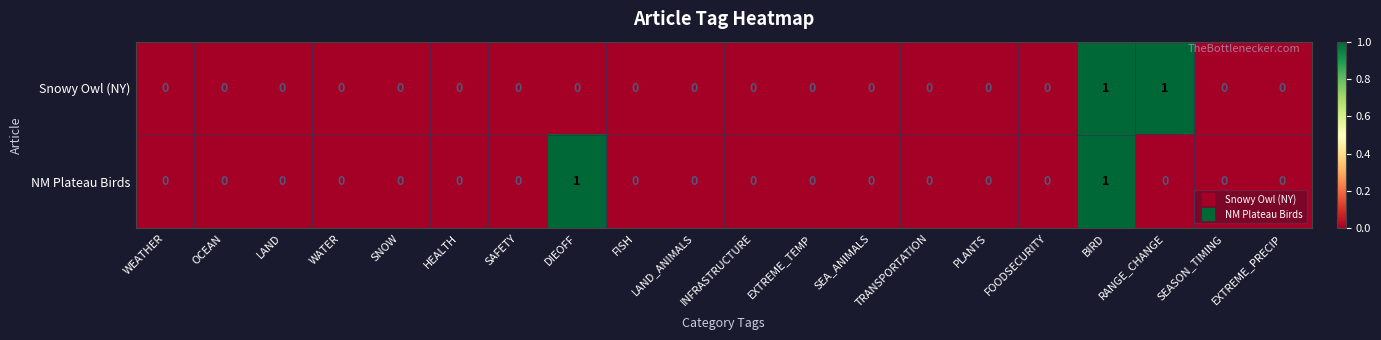

How many NM Plateau Birds values are between 0 and 1?

20